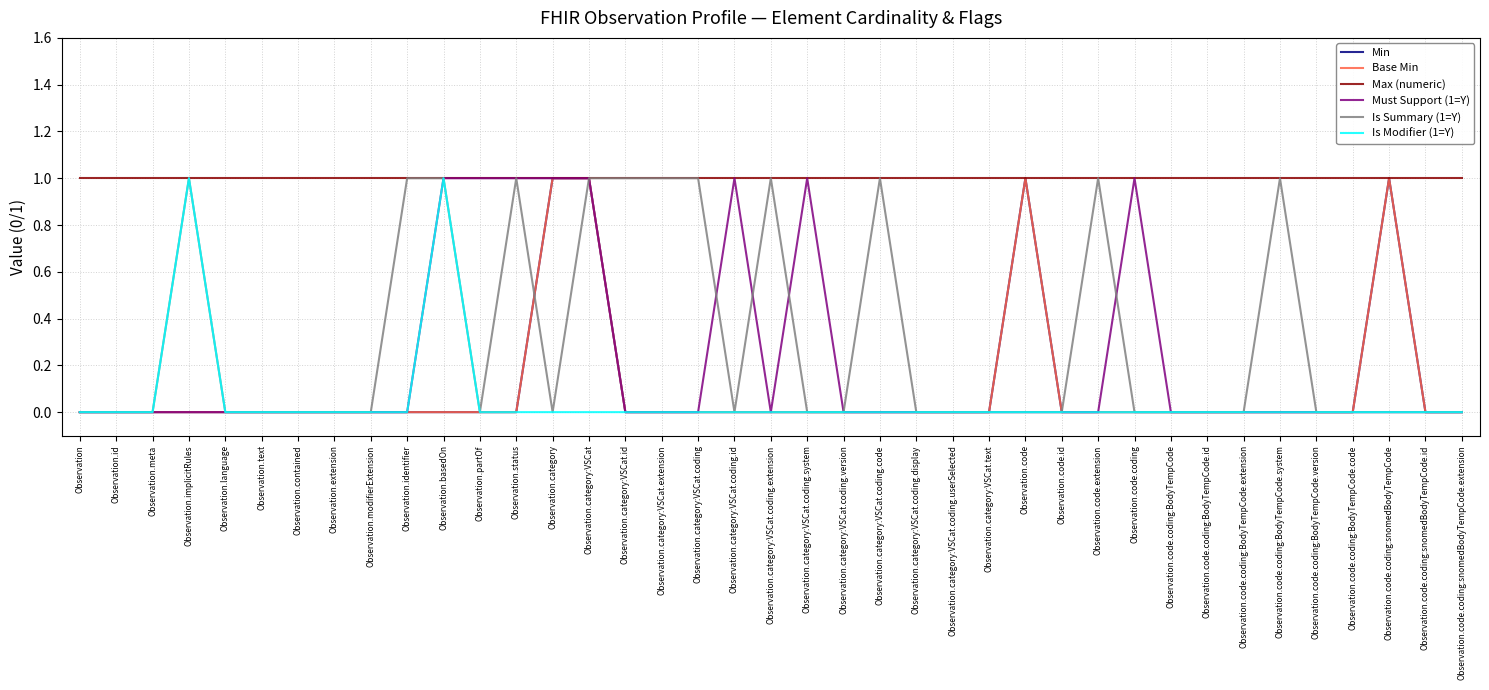

At which label is Must Support (1=Y) closest to 0?

Observation